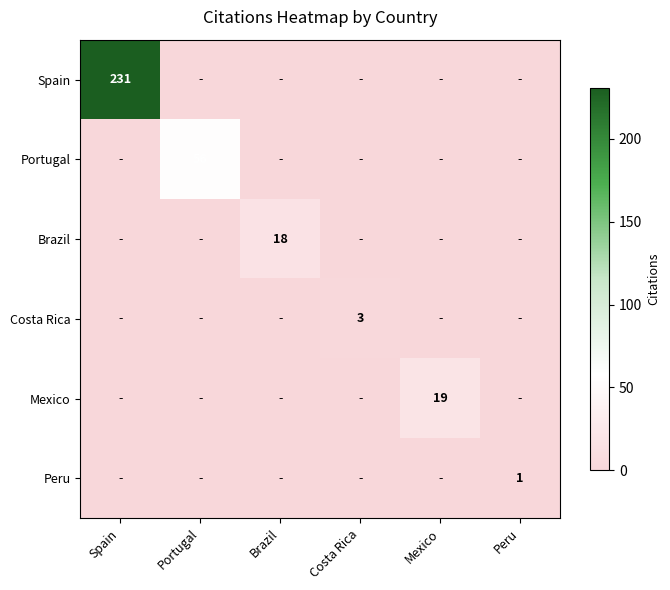

Is it true that Portugal equals 56 at Portugal?

True